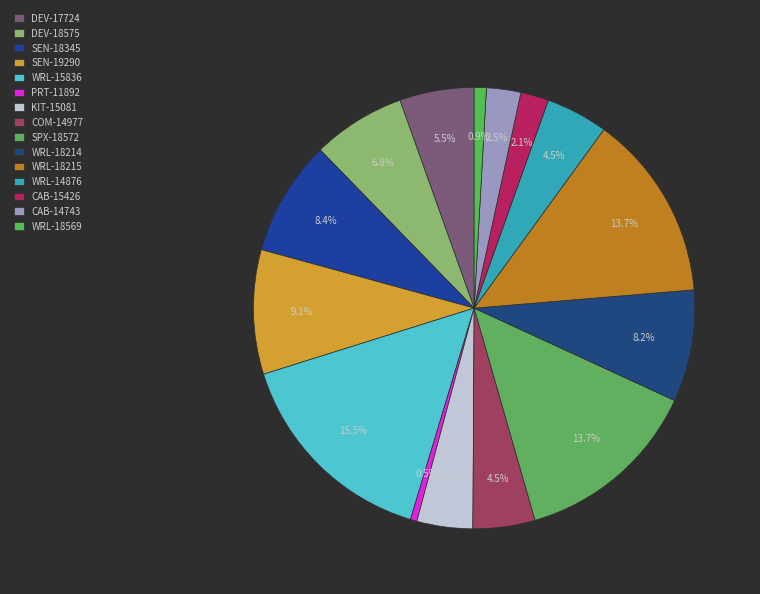

To the nearest percent, what percentage of the pie is WRL-15836?

16%